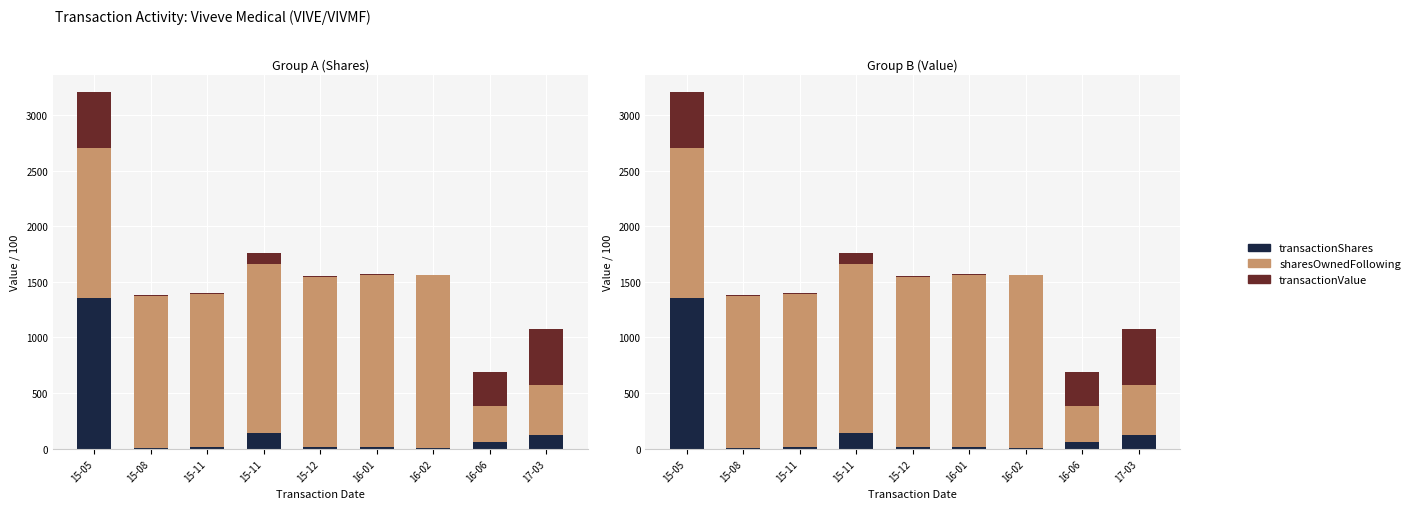

Reading left to right, extract all data points from this chart.

transactionShares: 15-05=1351.4	15-08=10.5	15-11=13.7	15-11=142.8	15-12=13.6	16-01=14.3	16-02=5.9	16-06=60.0	17-03=125.0
sharesOwnedFollowingTransaction: 15-05=1351.4	15-08=1361.9	15-11=1375.6	15-11=1518.4	15-12=1532.0	16-01=1546.3	16-02=1552.2	16-06=326.6	17-03=451.6
transactionValue: 15-05=500.0	15-08=10.0	15-11=10.0	15-11=100.0	15-12=10.0	16-01=10.0	16-02=5.0	16-06=300.0	17-03=500.0